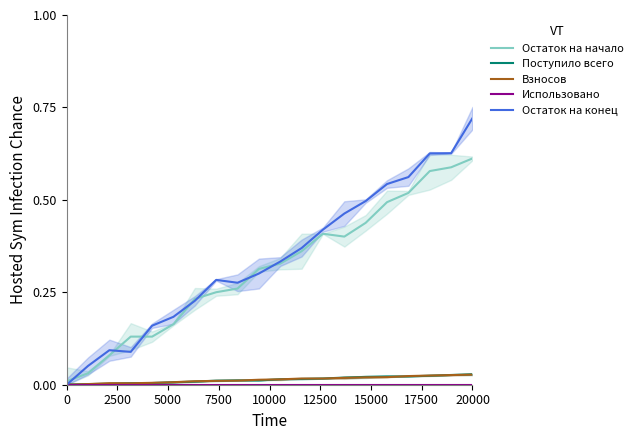

At which label does Остаток на конец reach its peak?

20000